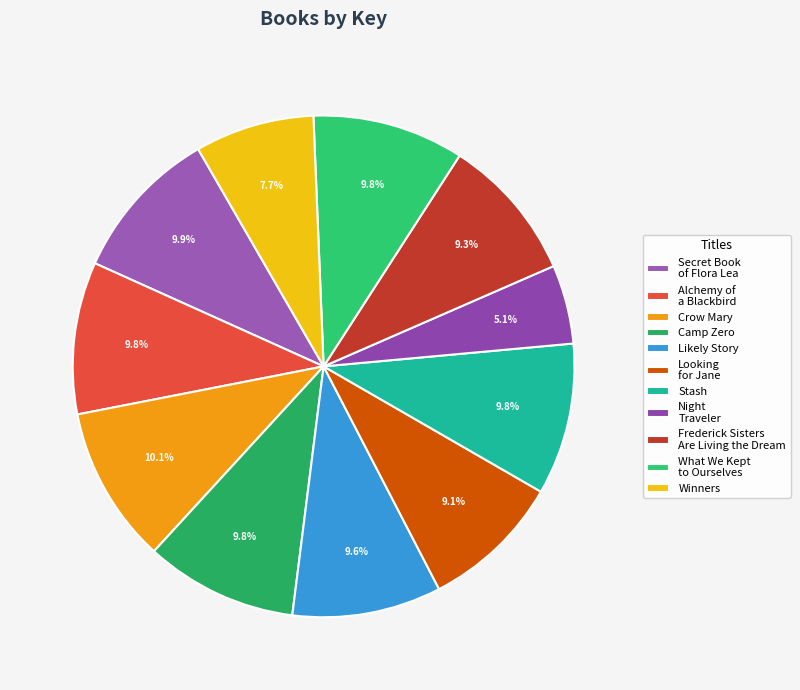

Which slice is the largest?

Crow Mary